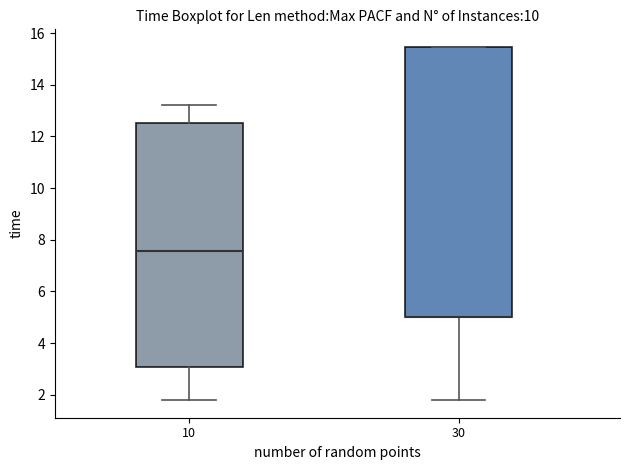

Reading left to right, read every box against the y-axis: the position of its median line, the range the box covers, and the ends of its whiskers. The values are not printed on the chart, so give them approximately, as read against the axis.

10: median 7.6, box 3.0 to 12.6, whiskers 1.8 to 13.2
30: median 5.0 (drawn on the box's lower edge), box 5.0 to 15.4, whiskers 1.8 to 15.4